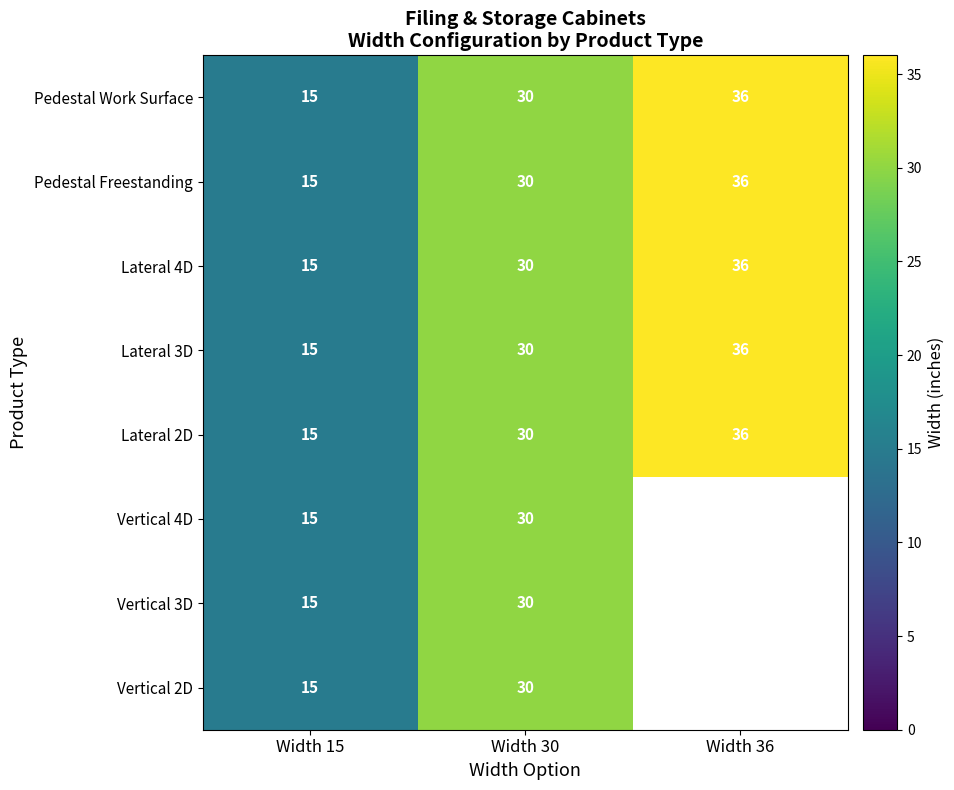

What is the sum of the Lateral 3D values at Width 36 and Width 15?

51